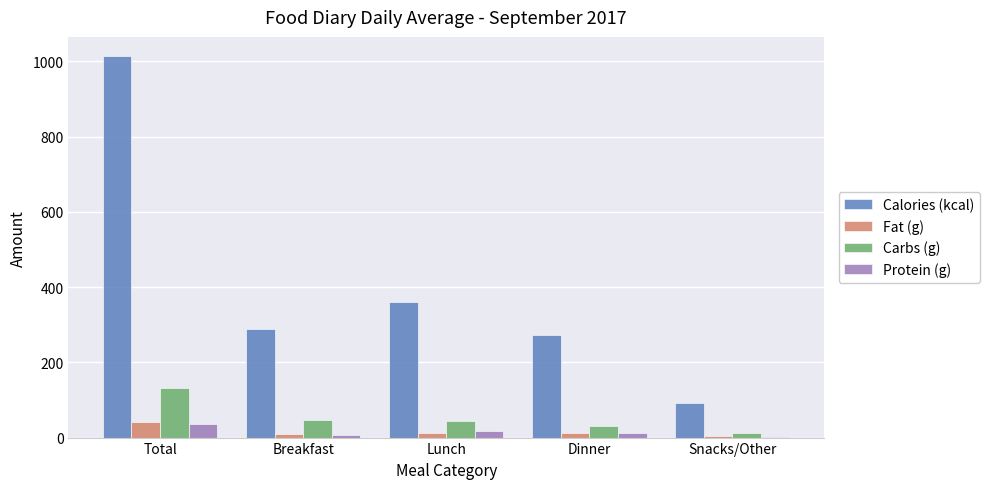

Which series changed the most between Lunch and Dinner?

Calories (kcal)